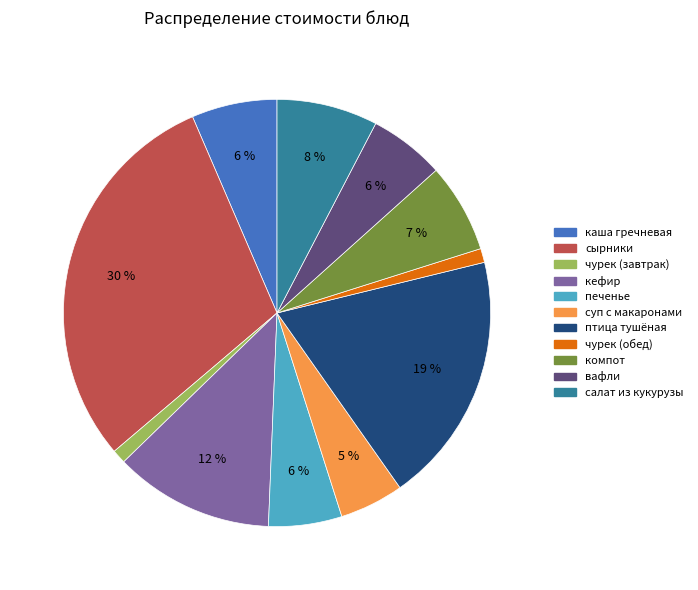

To the nearest percent, what is the average slice percentage?

9%